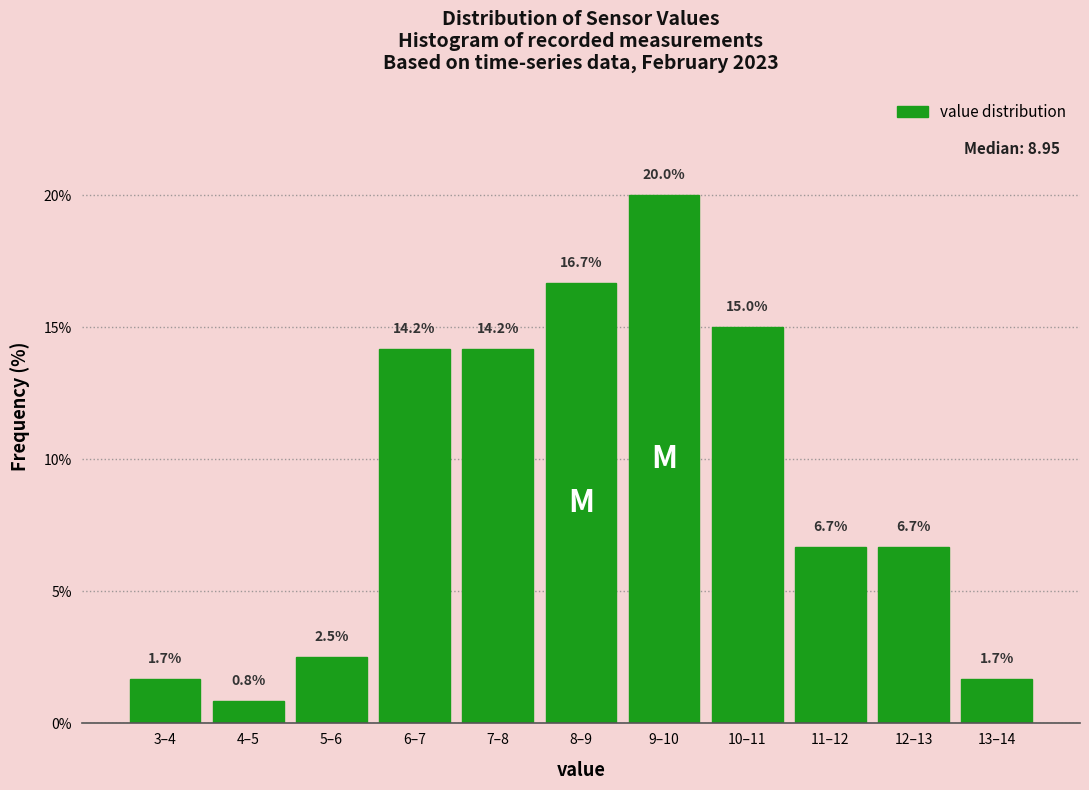

Reading left to right, transcribe all the data shown in this chart.

3–4=1.7	4–5=0.8	5–6=2.5	6–7=14.2	7–8=14.2	8–9=16.7	9–10=20.0	10–11=15.0	11–12=6.7	12–13=6.7	13–14=1.7